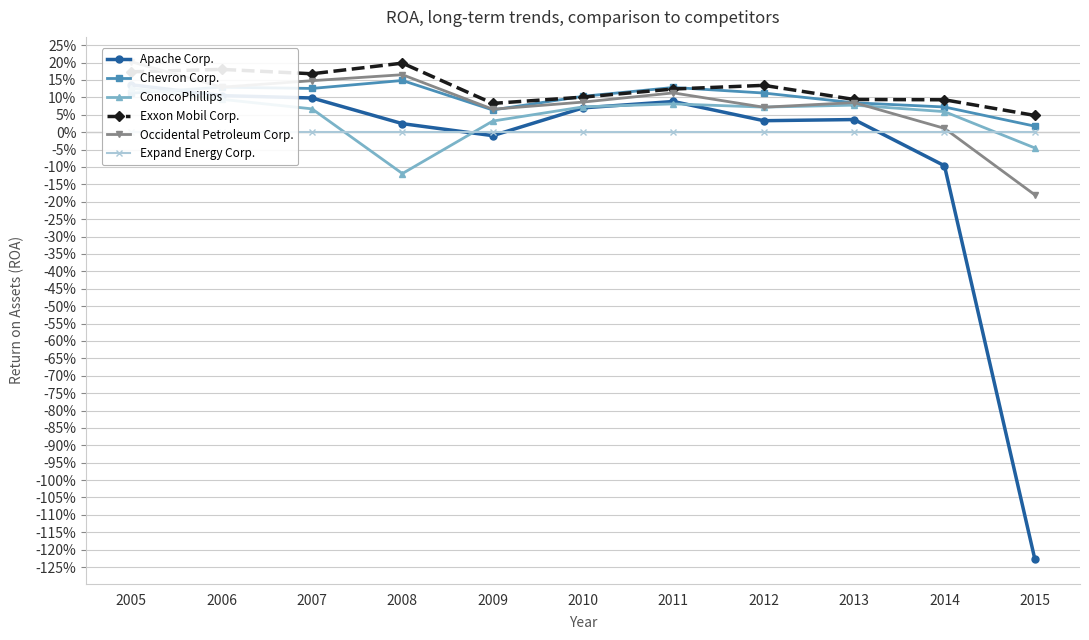

What is the value of the Chevron Corp. point at the 9th from the left?

0.1